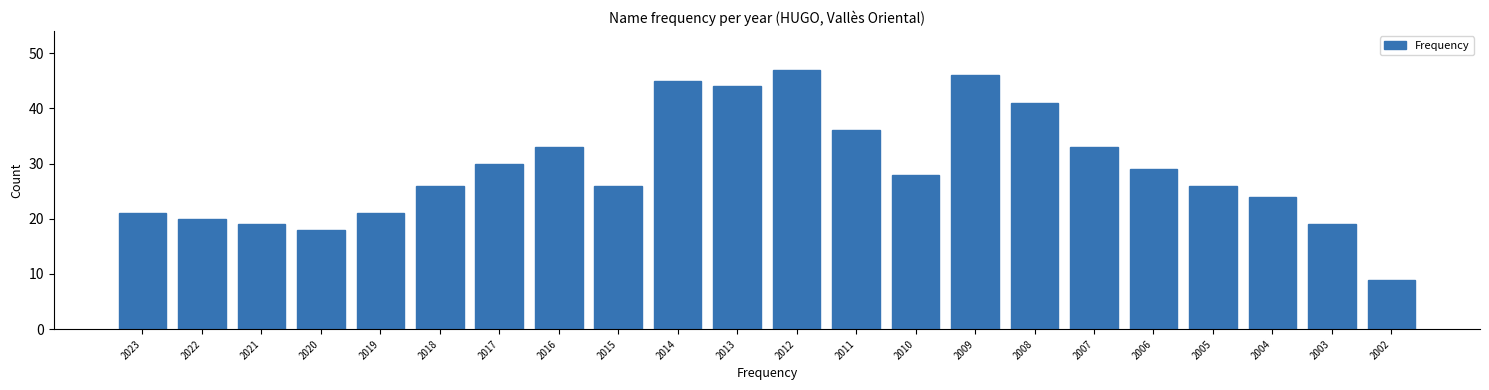

Reading left to right, list all the values displayed in this chart.

2023=21	2022=20	2021=19	2020=18	2019=21	2018=26	2017=30	2016=33	2015=26	2014=45	2013=44	2012=47	2011=36	2010=28	2009=46	2008=41	2007=33	2006=29	2005=26	2004=24	2003=19	2002=9